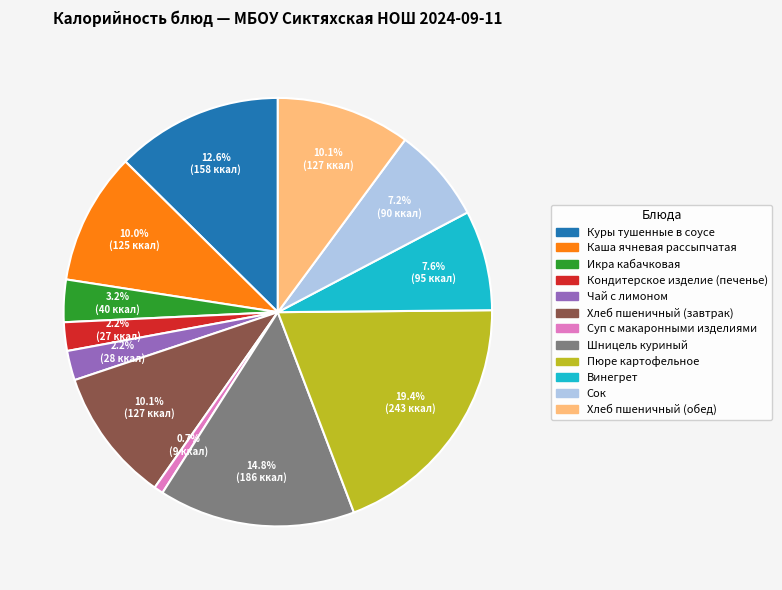

To the nearest percent, what is the difference between the Суп с макаронными изделиями and Куры тушенные в соусе slice percentages?

12%